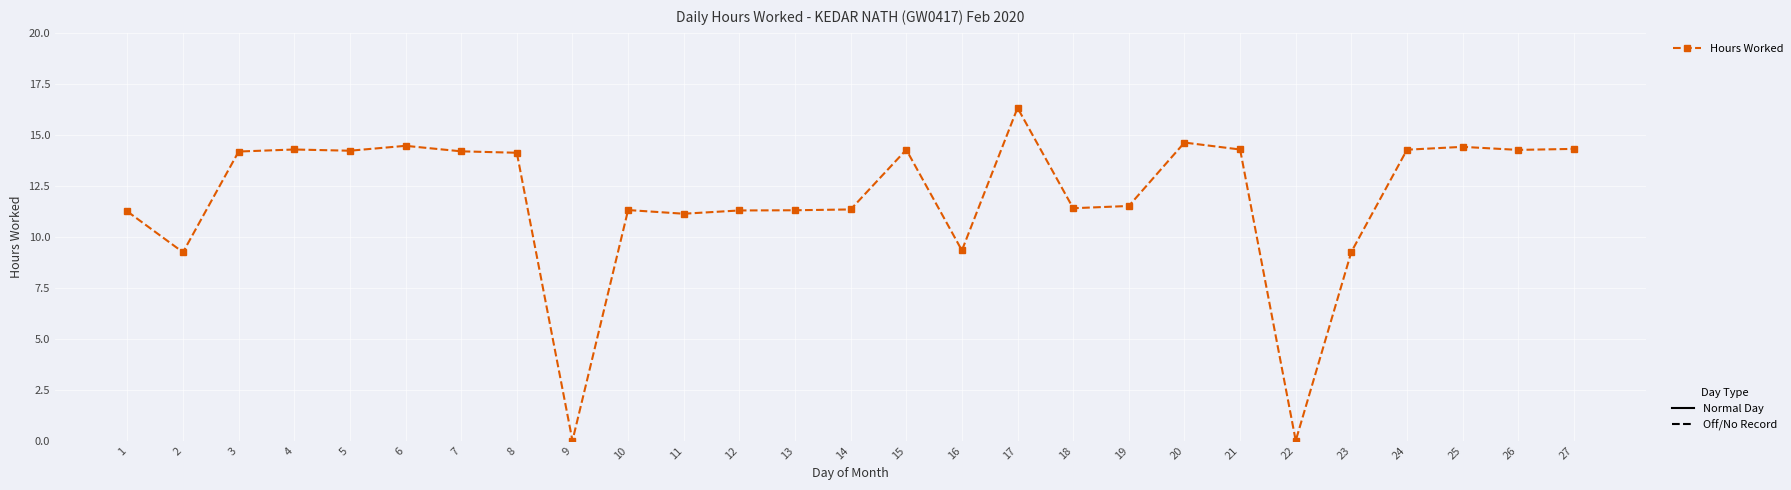

What is the average value?

11.9